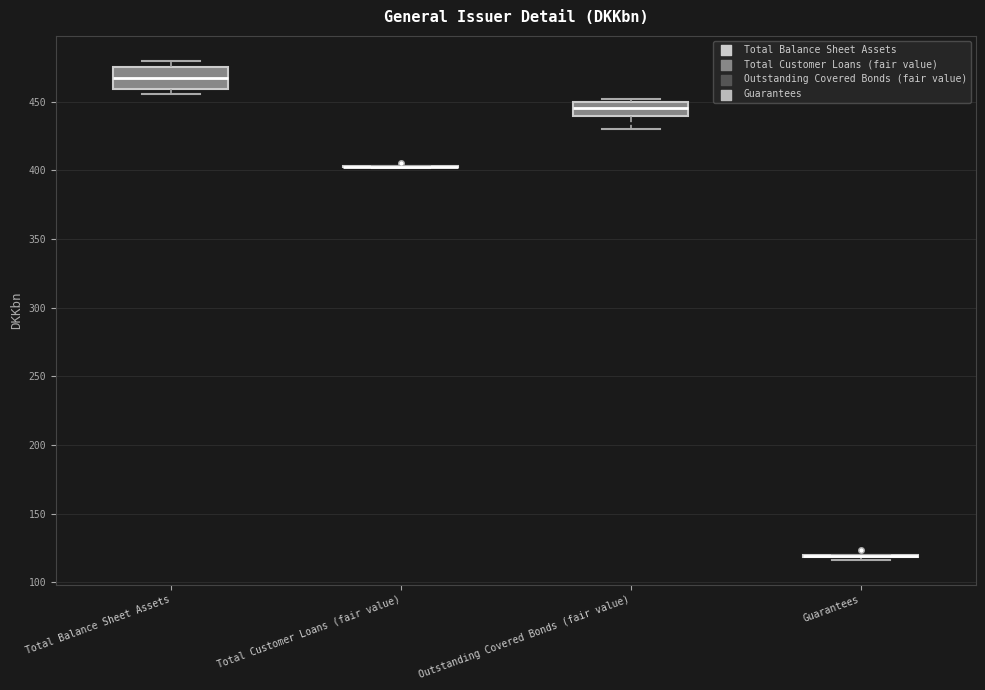

Comparing the boxes themselves (not the whiskers), which one is the tallest?

Total Balance Sheet Assets